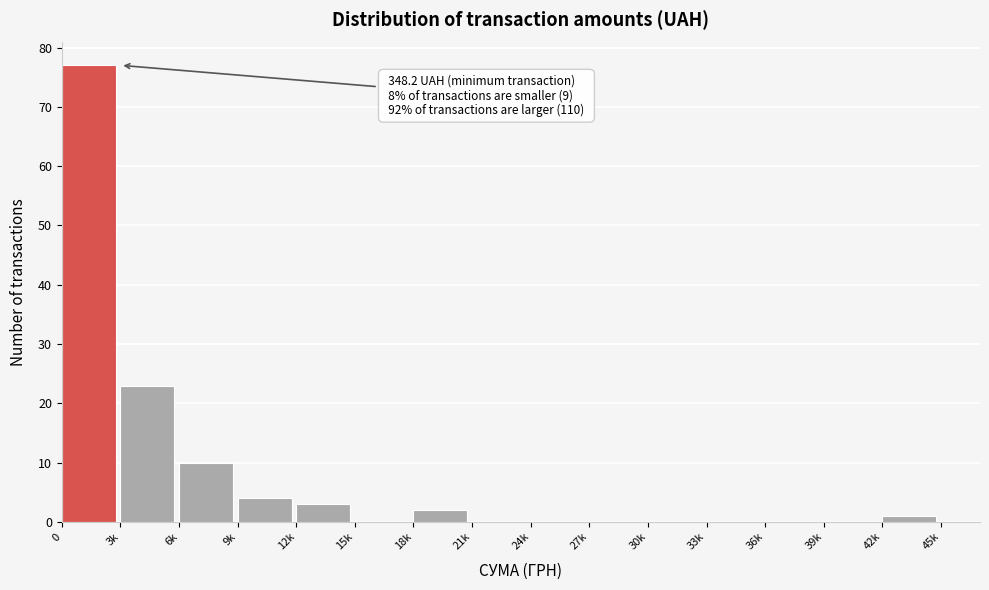

Reading left to right, transcribe all the data shown in this chart.

0=77	3k=23	6k=10	9k=4	12k=3	15k=0	18k=2	21k=0	24k=0	27k=0	30k=0	33k=0	36k=0	39k=0	42k=1